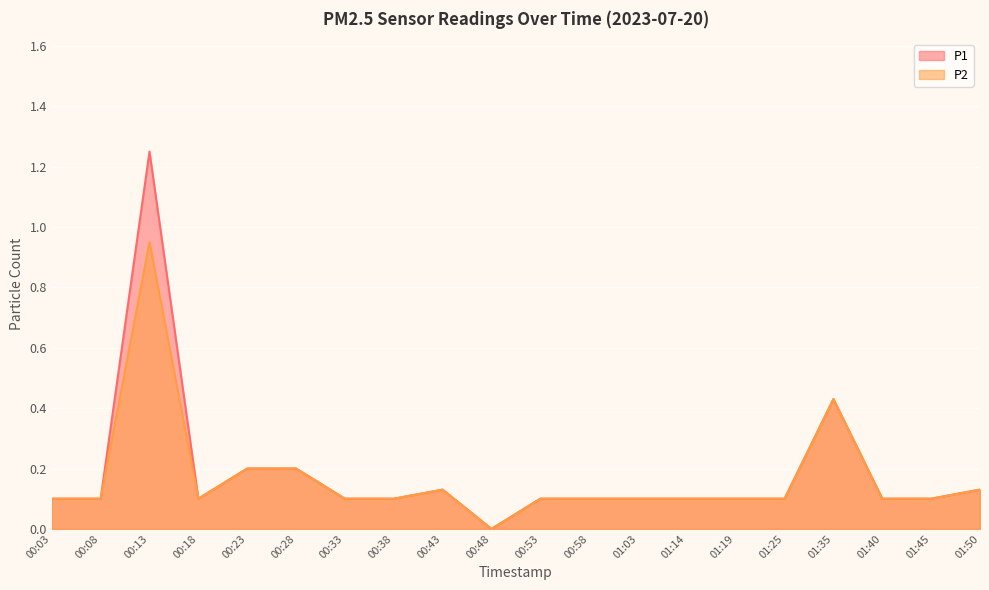

The value of P1 at 00:43 is 0.2. True or false?

False